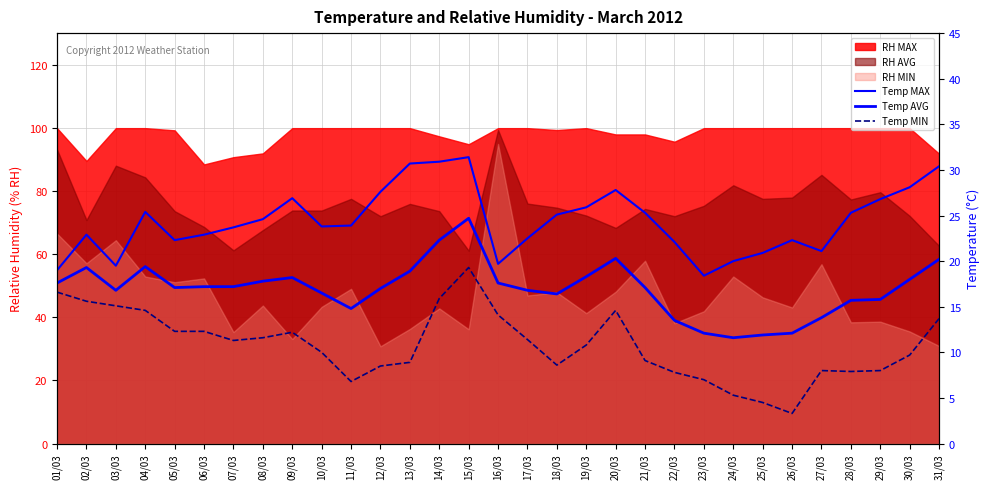

What is the difference between the maximum and minimum values in the Temp MAX series?

13.0